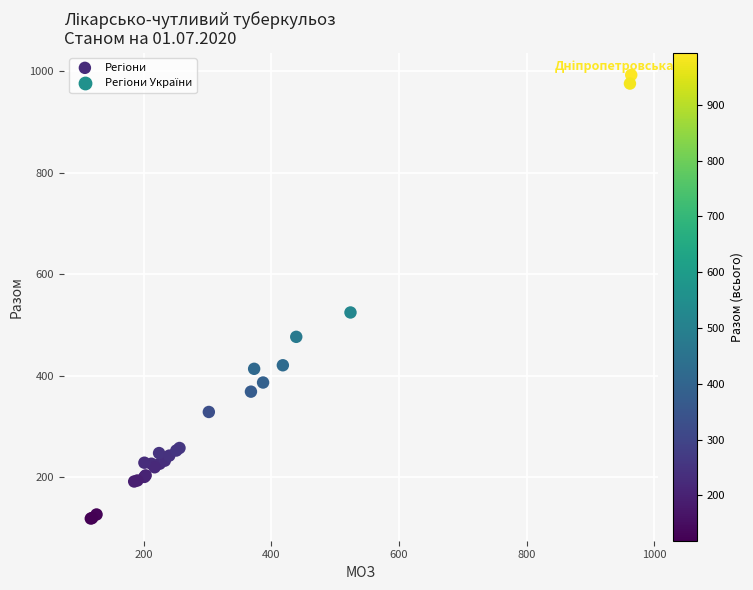

What Y value in the scatter plot is closest to 556?

525